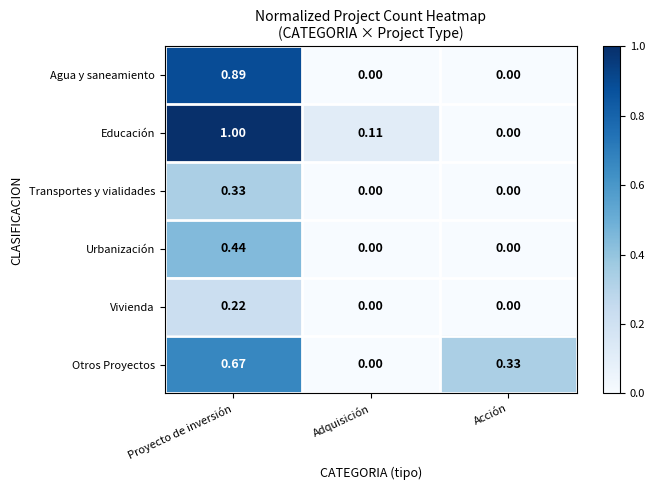

Which label corresponds to the largest value in the chart?

Proyecto de inversión